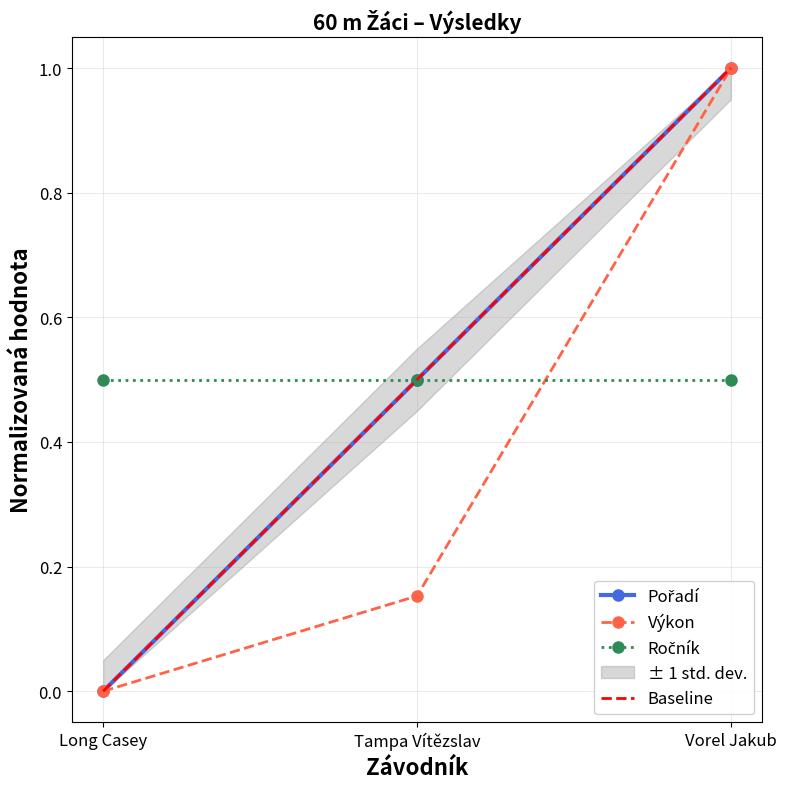

What is the maximum value for Pořadí?

1.0